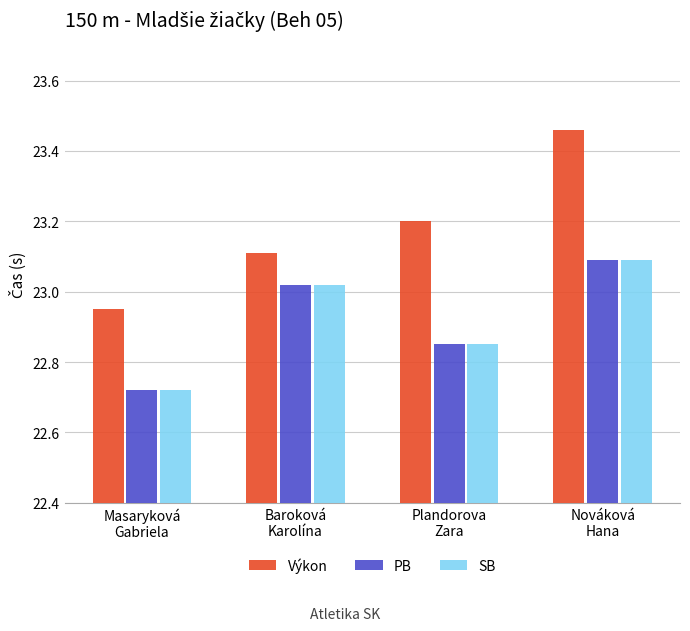

What is the total value across all series at Nováková
Hana?

69.6